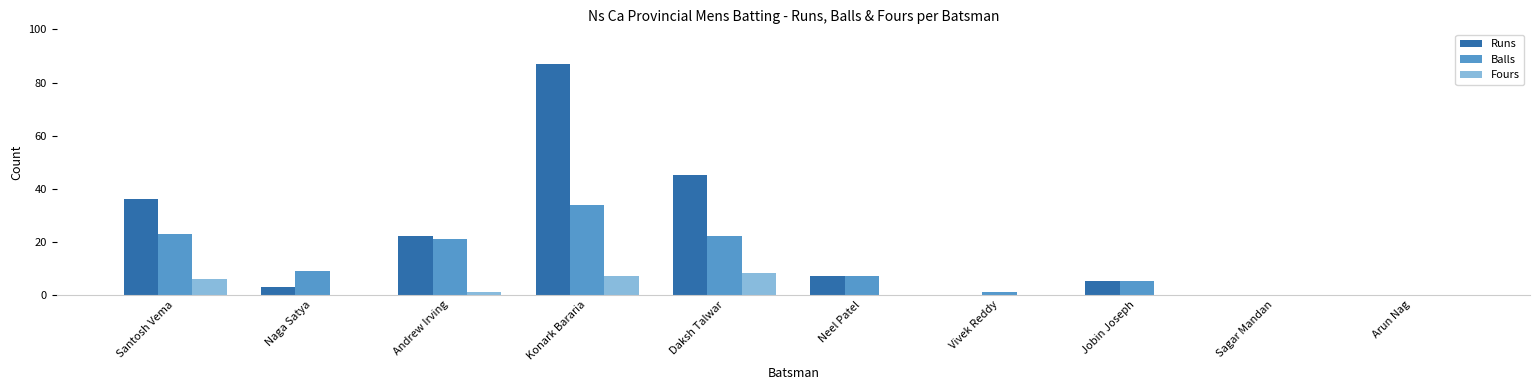

Count the number of categories in the chart.

10